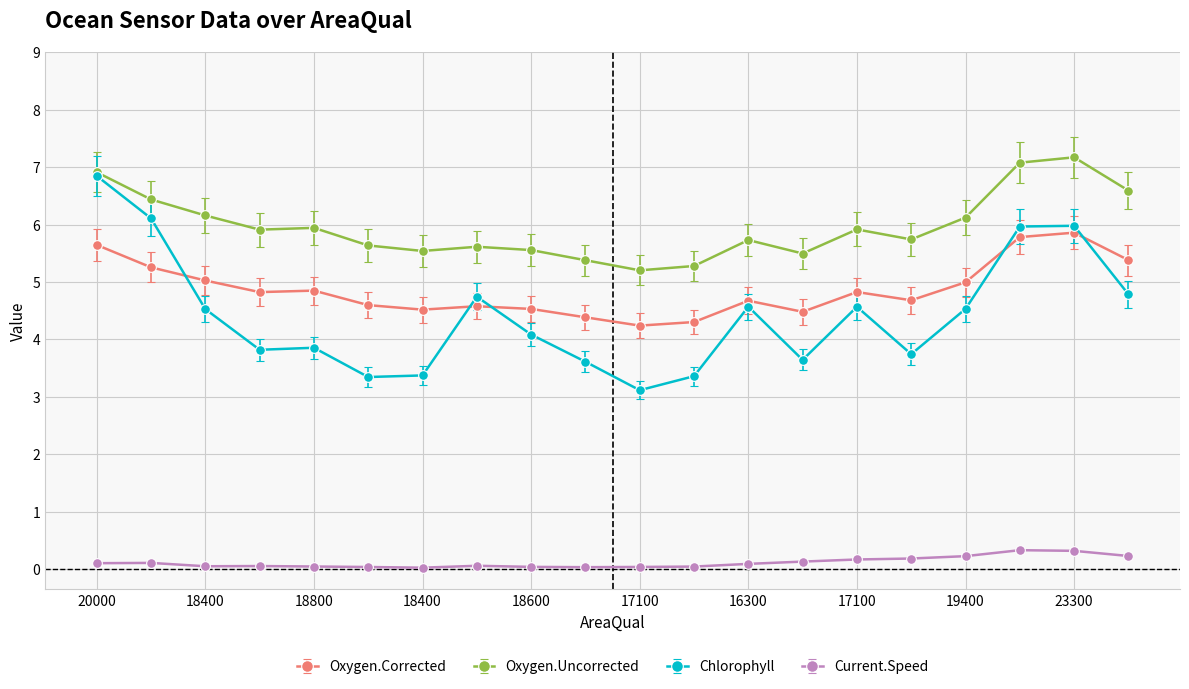

True or false: Oxygen.Uncorrected and Current.Speed intersect in this chart.

False